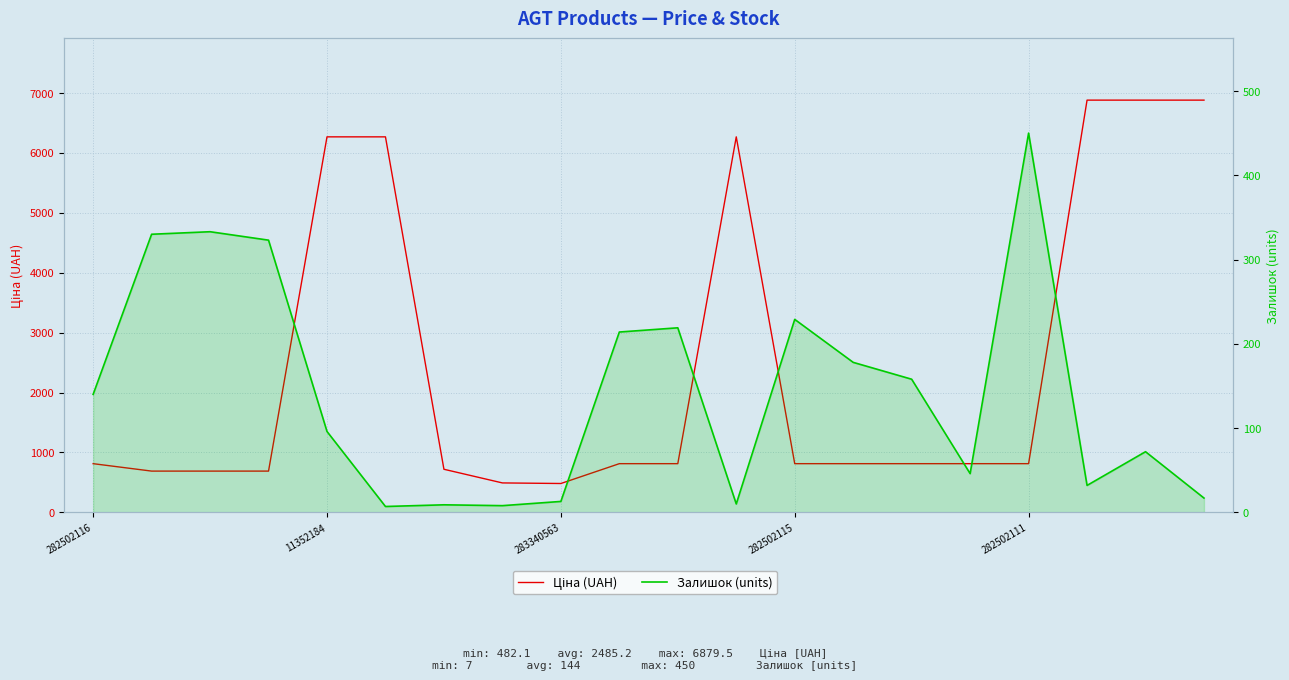

True or false: Ціна (UAH) has more than 1 points higher than both neighbors.

False